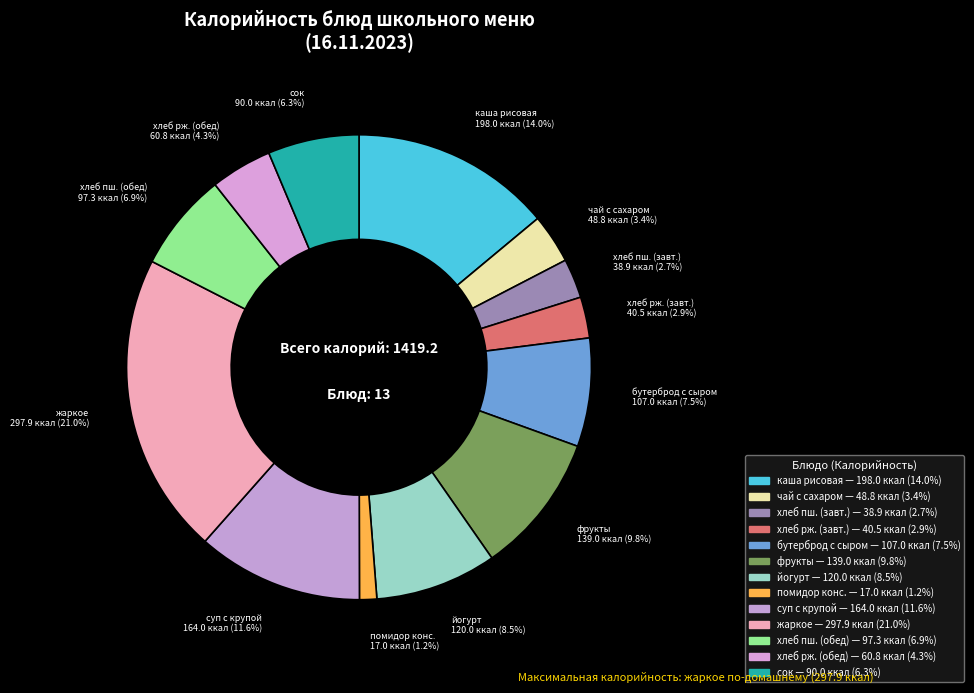

How many slices are in this pie chart?

13